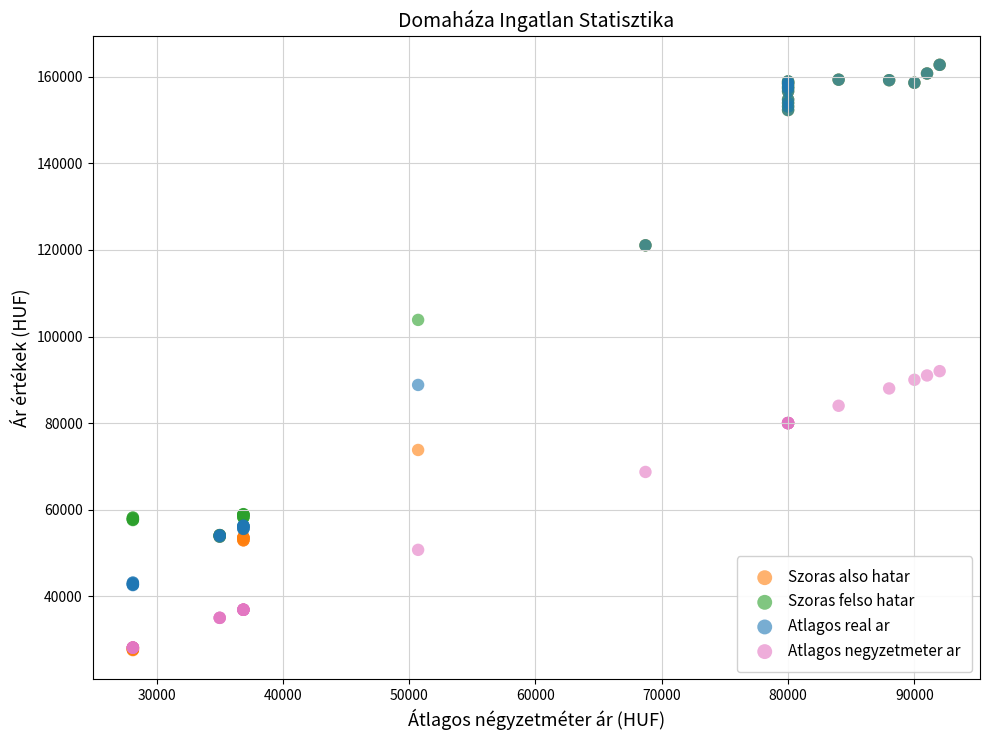

In the Szoras felso hatar series, what Y value is closest to 108263?

103838